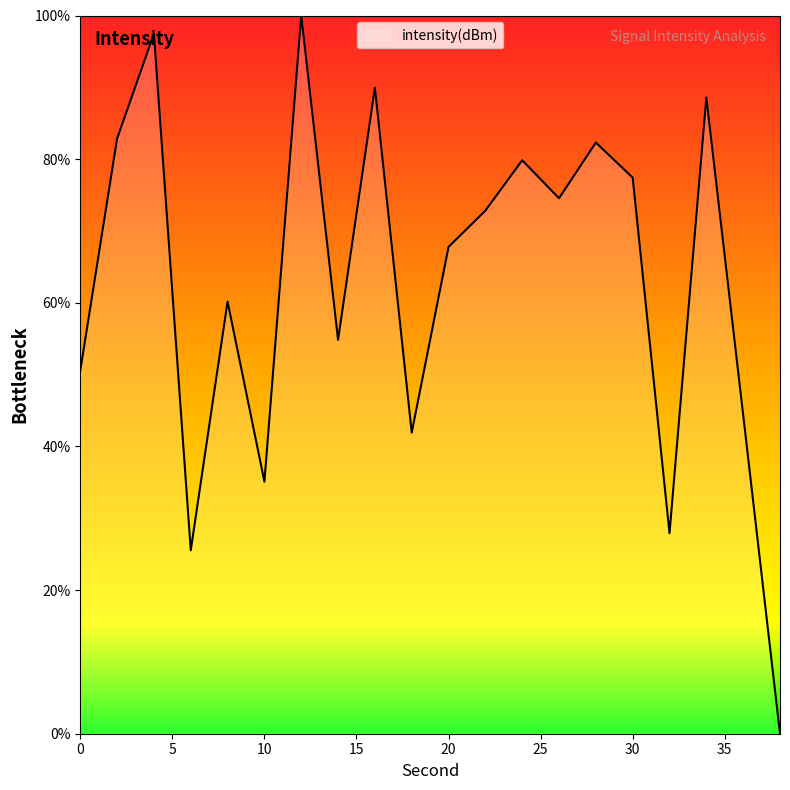

What is the difference between the maximum and minimum values?

100.0